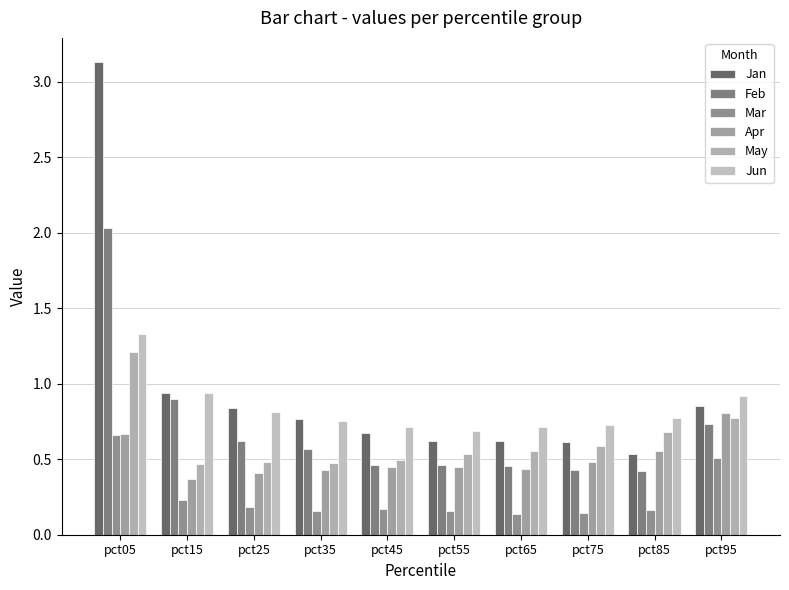

What is the minimum value for Jan?

0.5